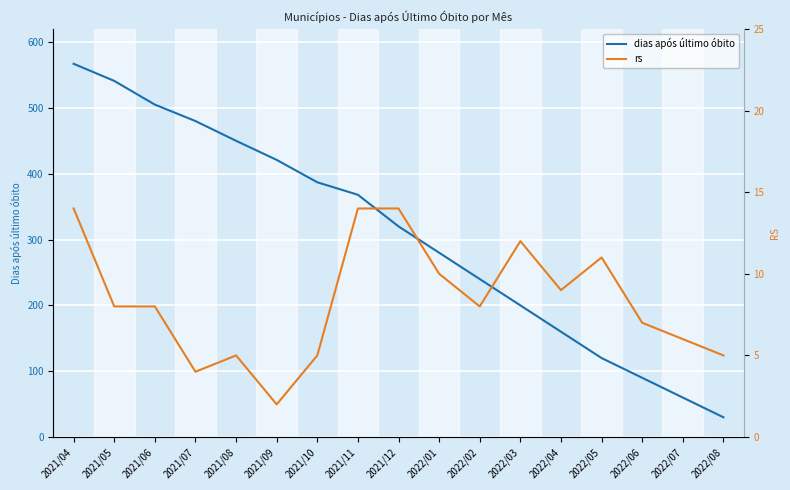

What is the average value of the rs series?

8